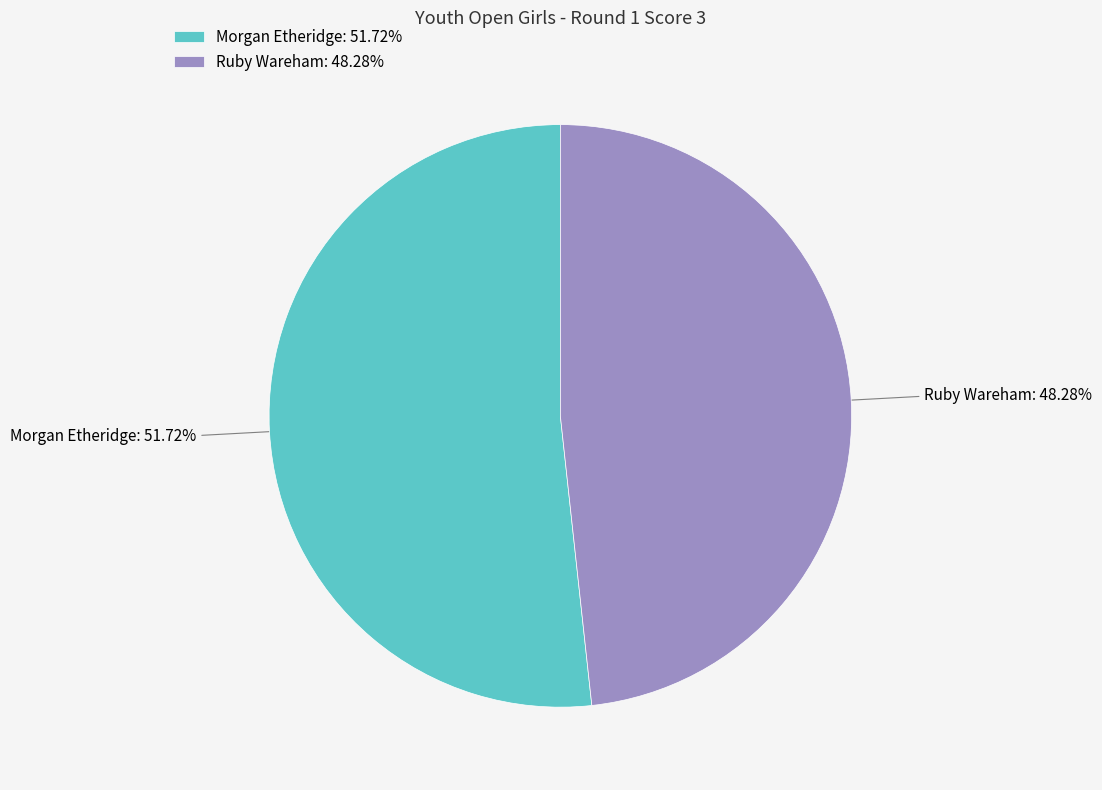

Is Morgan Etheridge the majority of the pie?

Yes